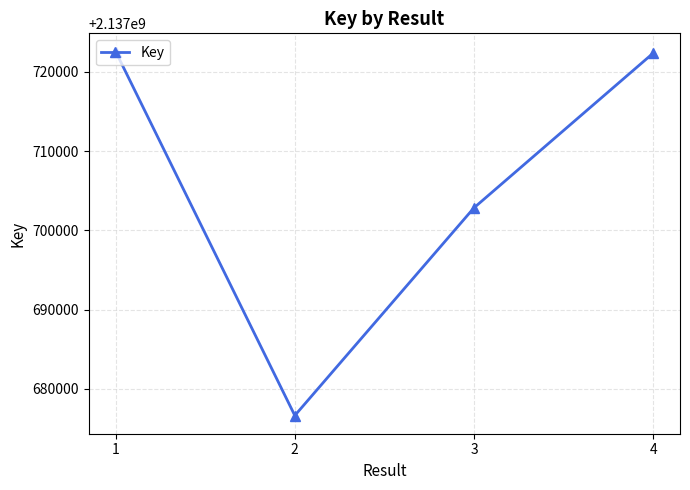

Is this an area chart (filled region under the line)?

No